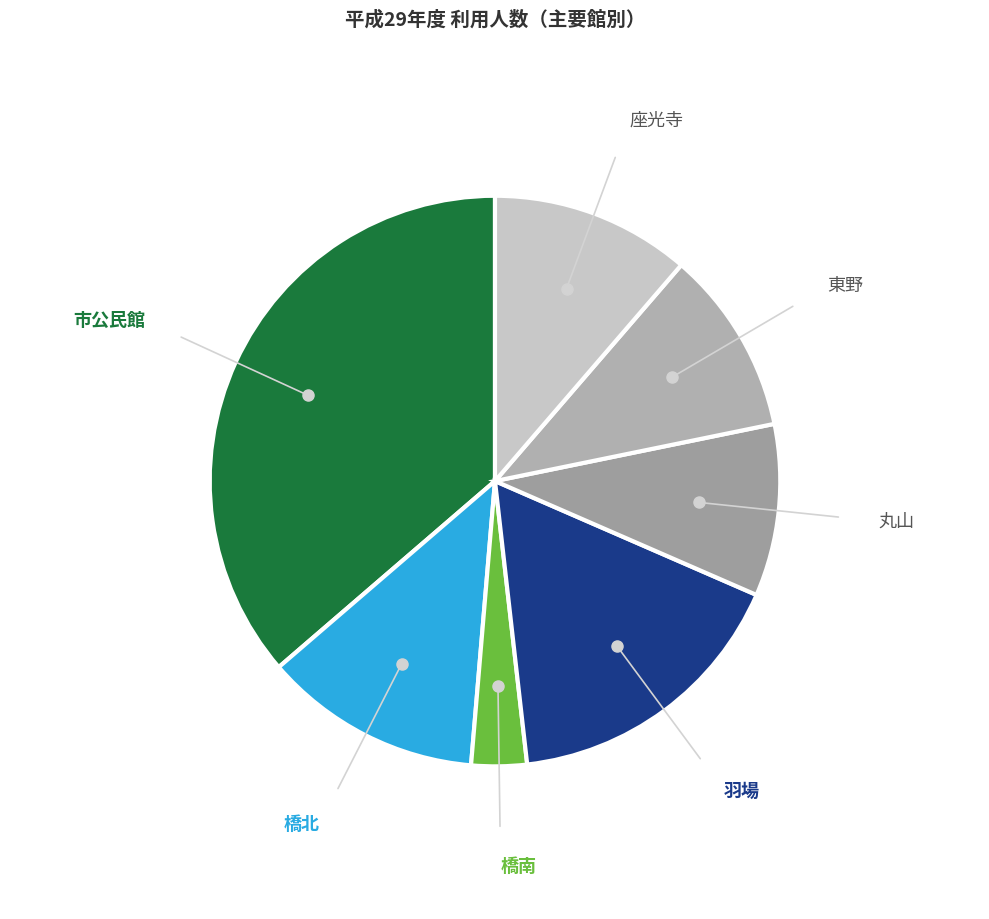

Rank the categories by value from highest to lowest.

市公民館, 羽場, 橋北, 座光寺, 東野, 丸山, 橋南